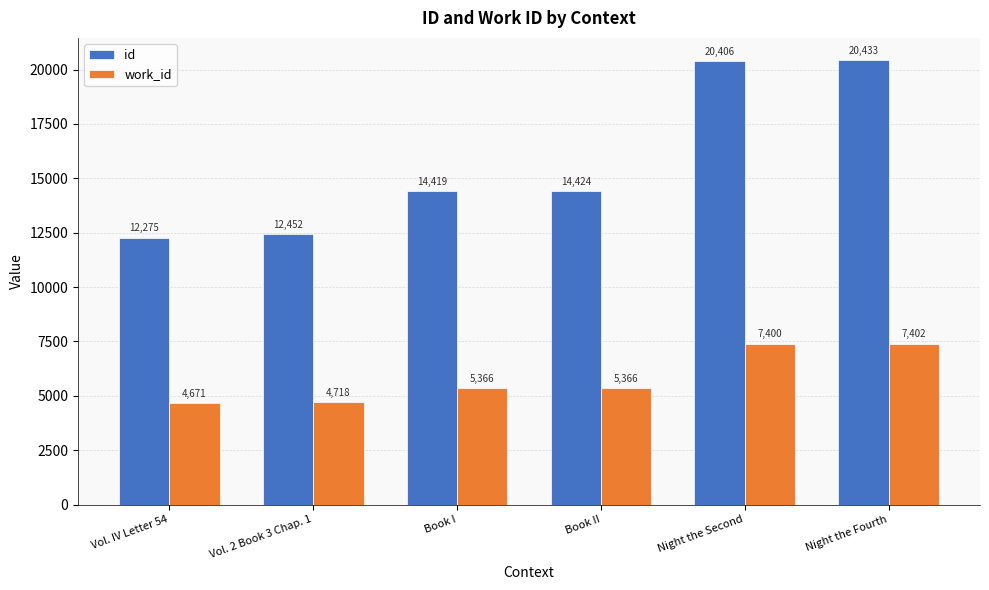

True or false: id has a value of 20406 at Night the Second.

True